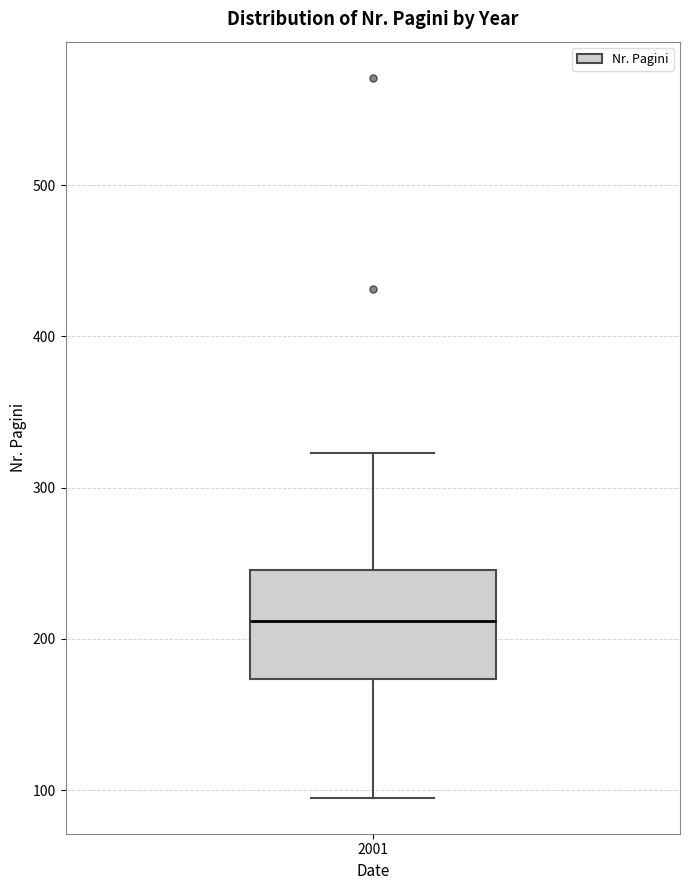

Transcribe this box plot: give where the median line is, the range the box spans, and where the two whiskers end, as read against the y-axis. The values are not printed on the chart, so give them approximately, as read against the axis.

median 210, box 170 to 250, whiskers 100 to 320